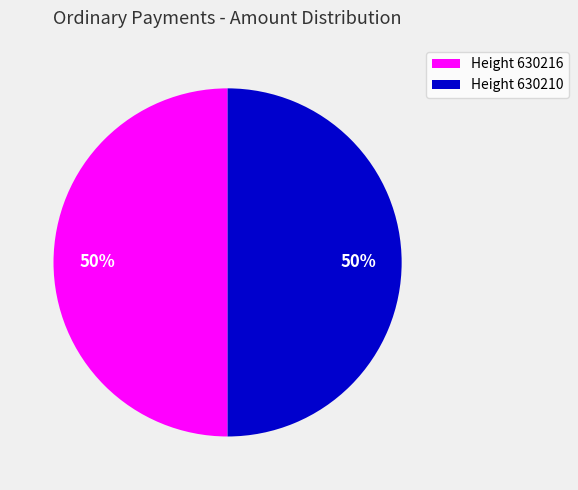

Count the number of slices in the pie.

2